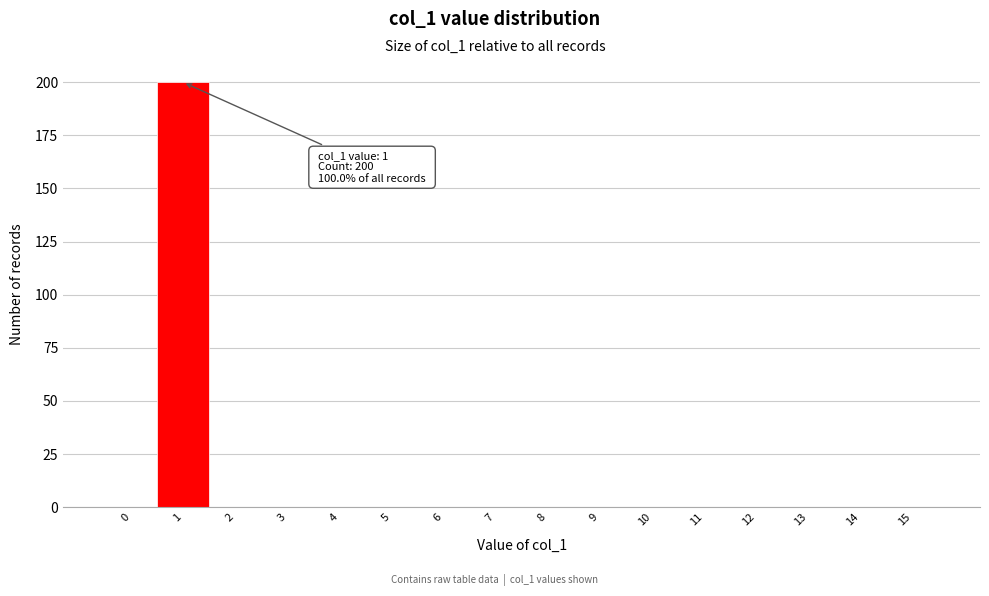

Reading left to right, extract all data points from this chart.

0=0	1=200	2=0	3=0	4=0	5=0	6=0	7=0	8=0	9=0	10=0	11=0	12=0	13=0	14=0	15=0